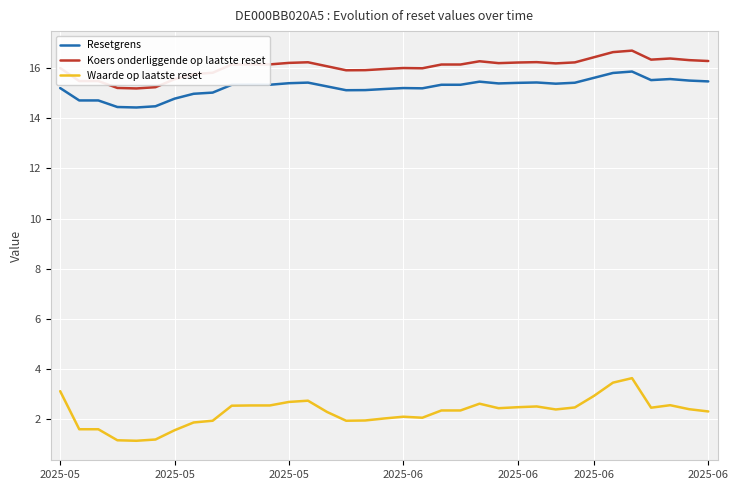

What is the minimum value shown in the chart?

1.1